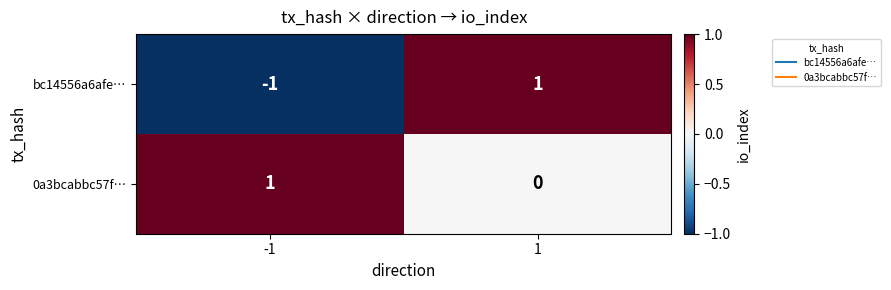

Rank the categories by 0a3bcabbc57f… value from highest to lowest.

-1, 1